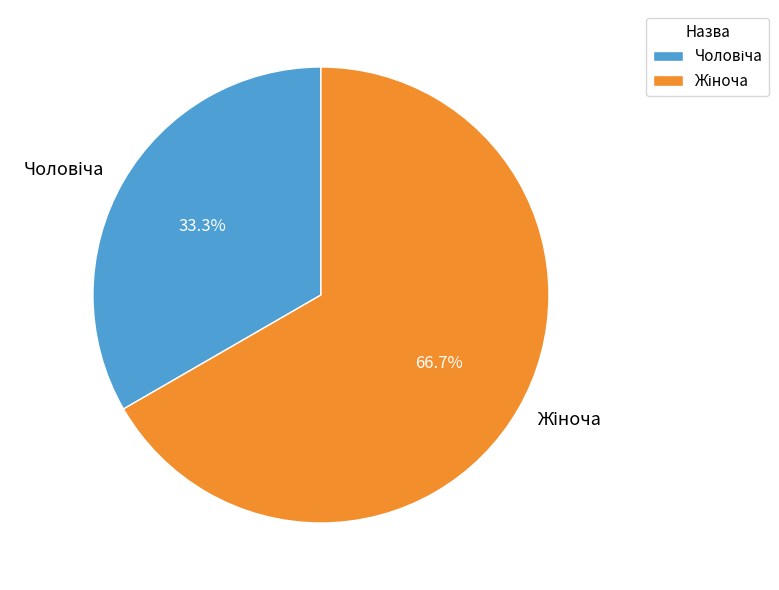

Does any single category account for the majority?

Yes